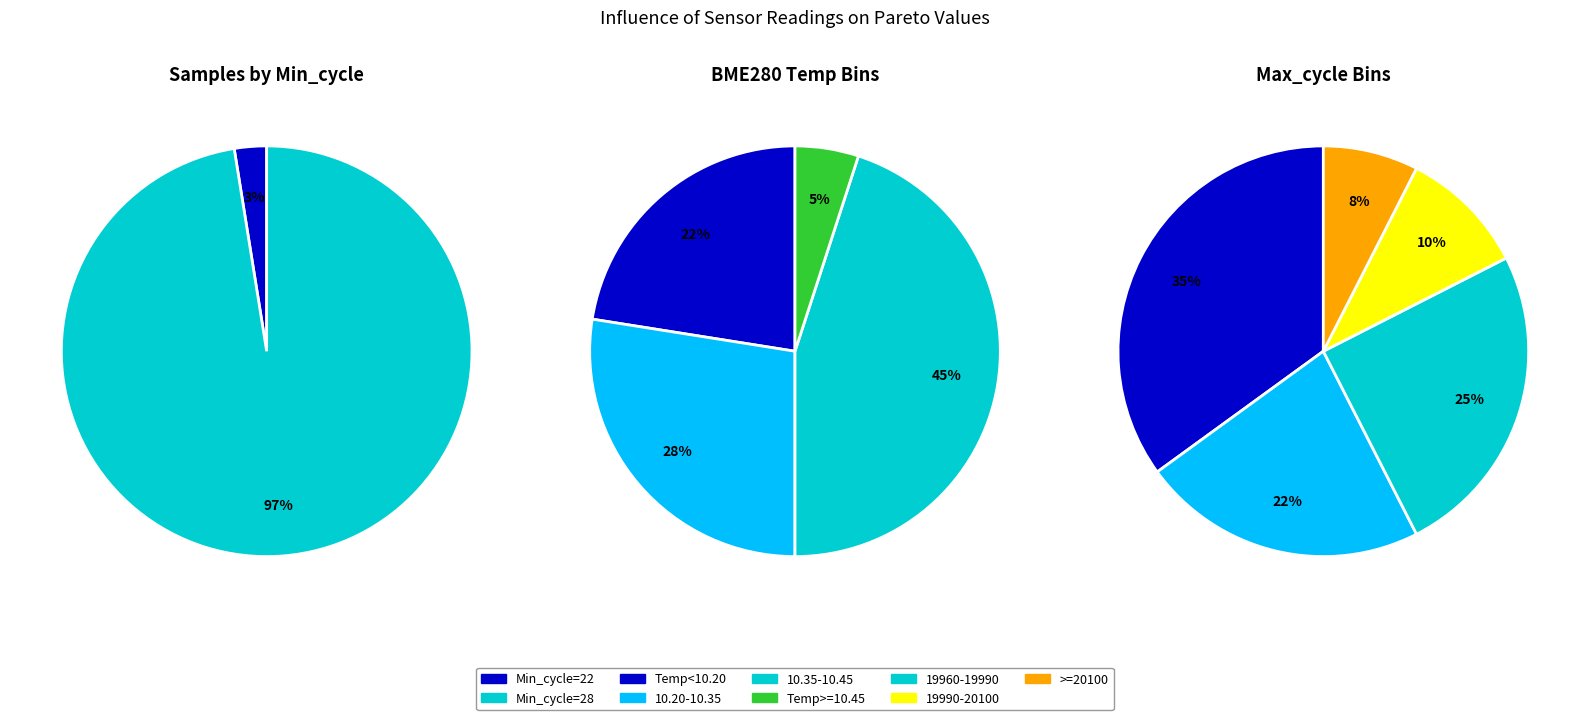

True or false: 19 accounts for 16% of the total.

False